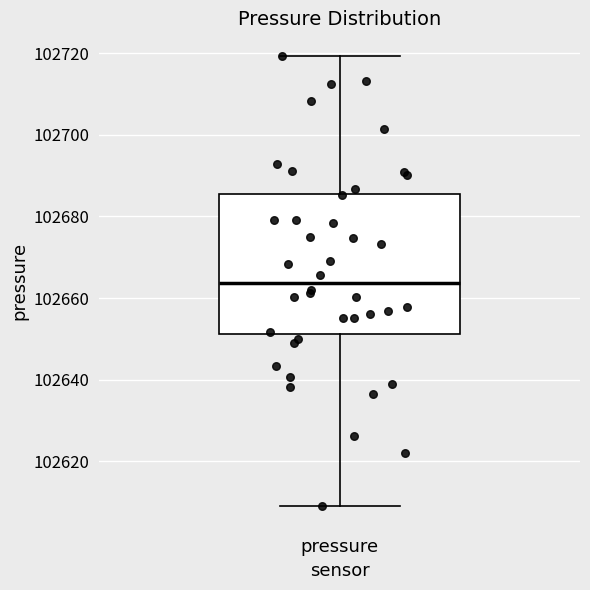

Where is the lower edge of the box for pressure on the y-axis? The values are not printed on the chart, so give them approximately, as read against the axis.

102652